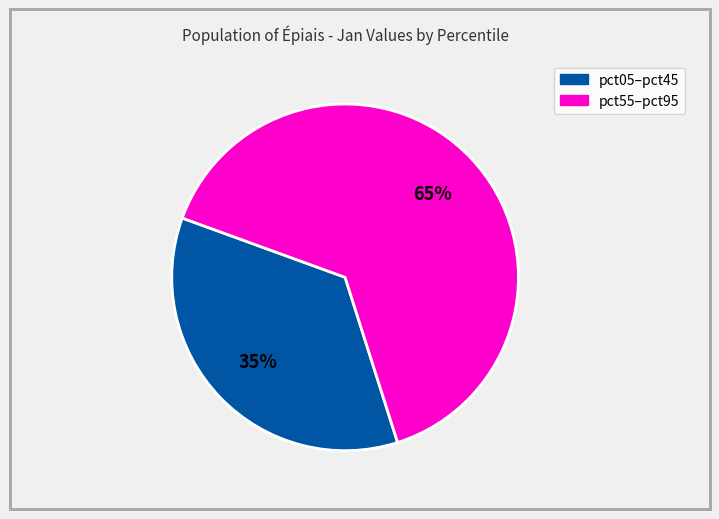

To the nearest percent, what is the average slice percentage?

50%